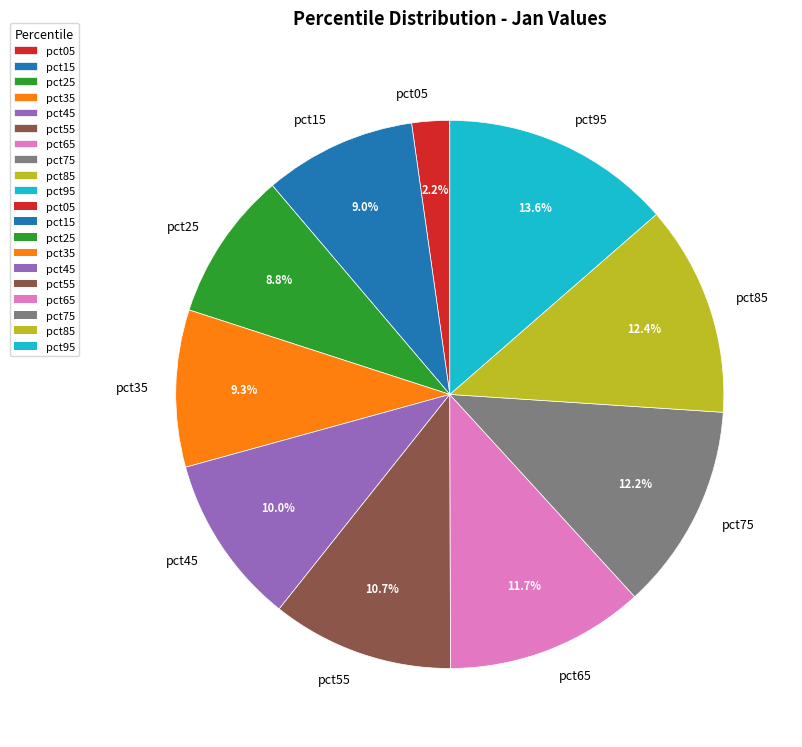

To the nearest percent, what is the difference between the pct25 and pct85 slice percentages?

4%